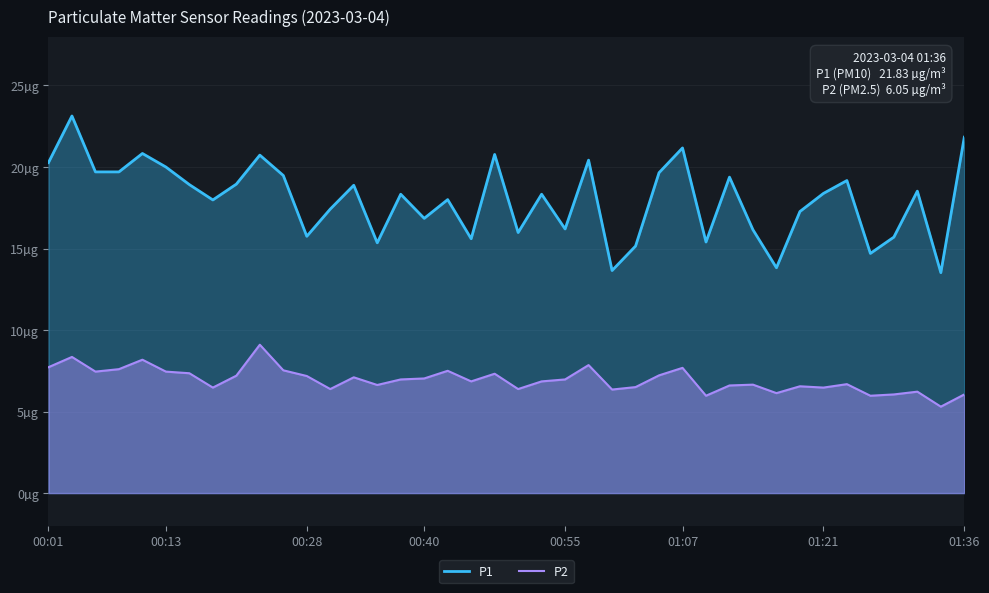

At 23, list the series in order from largest to smallest.

P1, P2